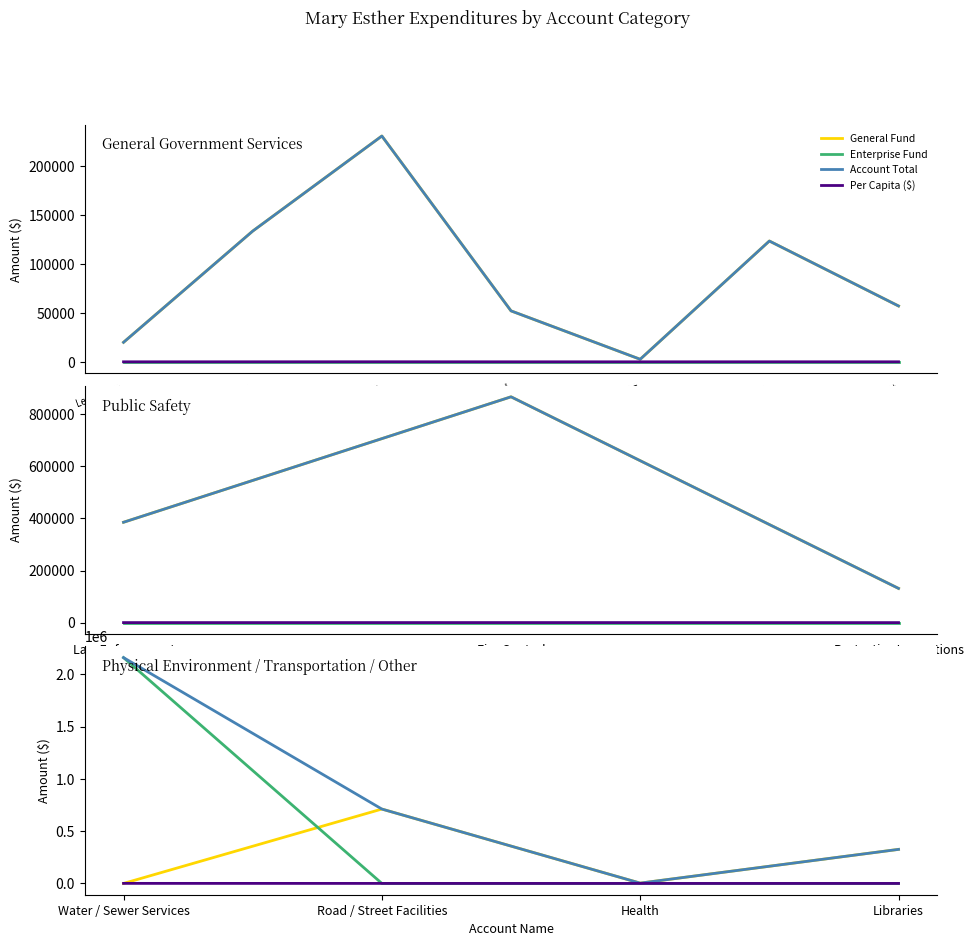

At Road / Street Facilities, list the series in order from smallest to largest.

Enterprise Fund, Per Capita ($), General Fund, Account Total